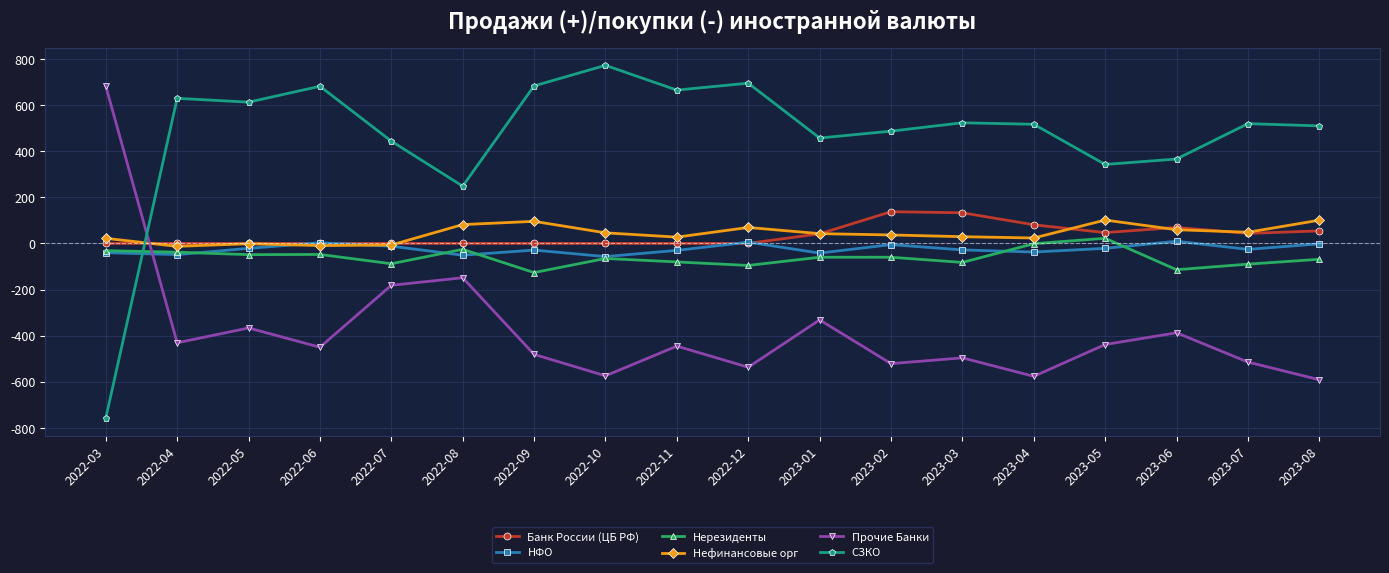

True or false: Банк России (ЦБ РФ) and СЗКО intersect in this chart.

True